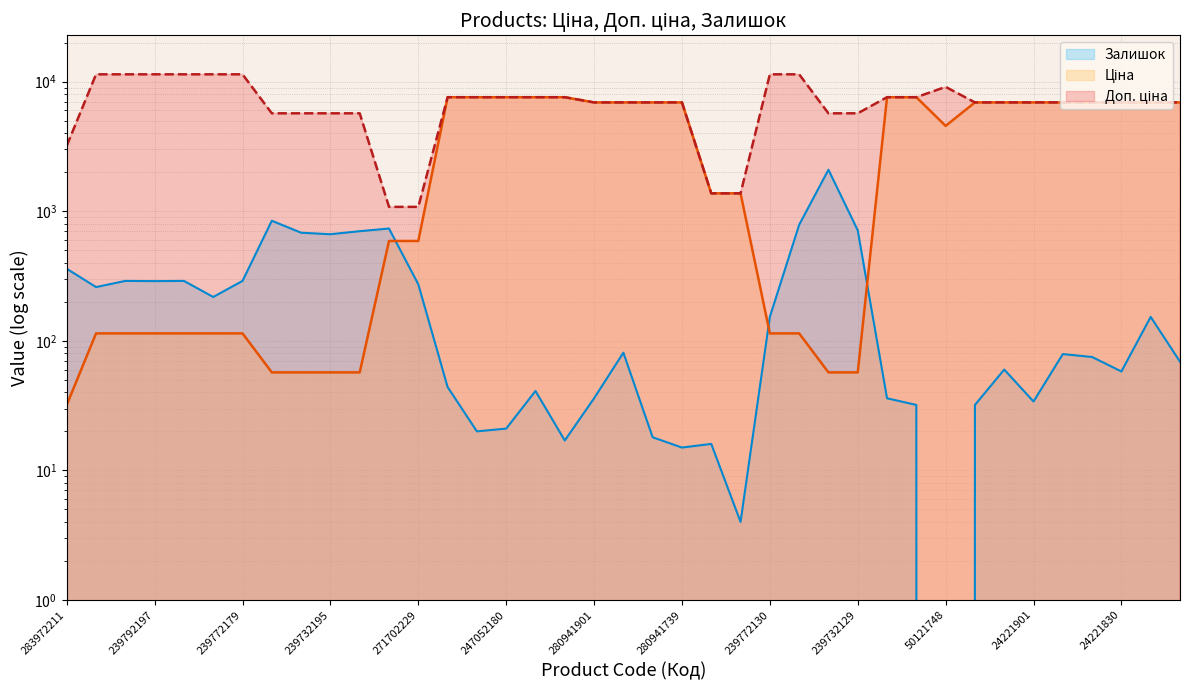

What is the value of the Залишок point at the 32nd from the left?

32.0